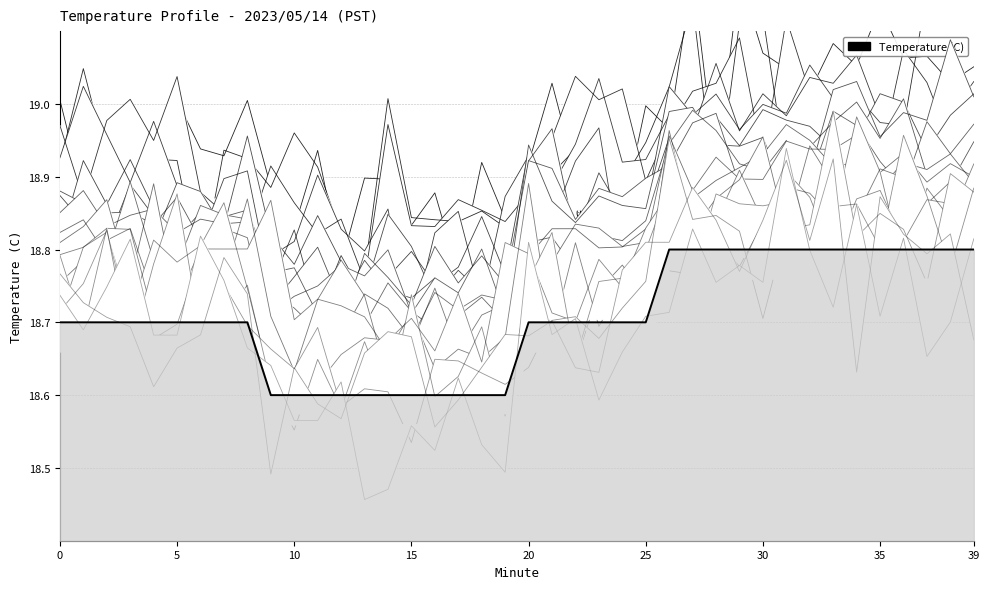

What is the average value?

18.7